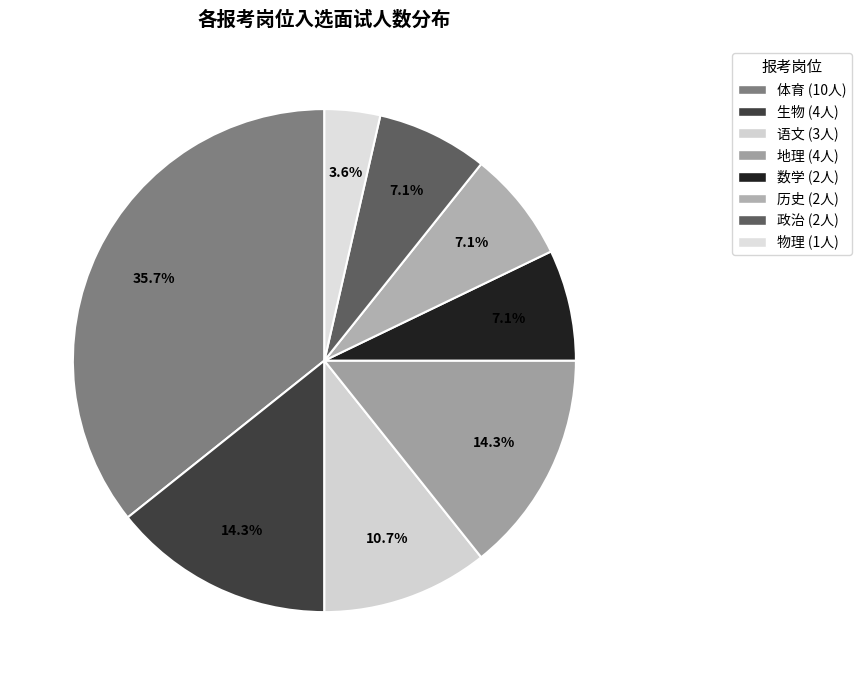

Does any single category account for the majority?

No